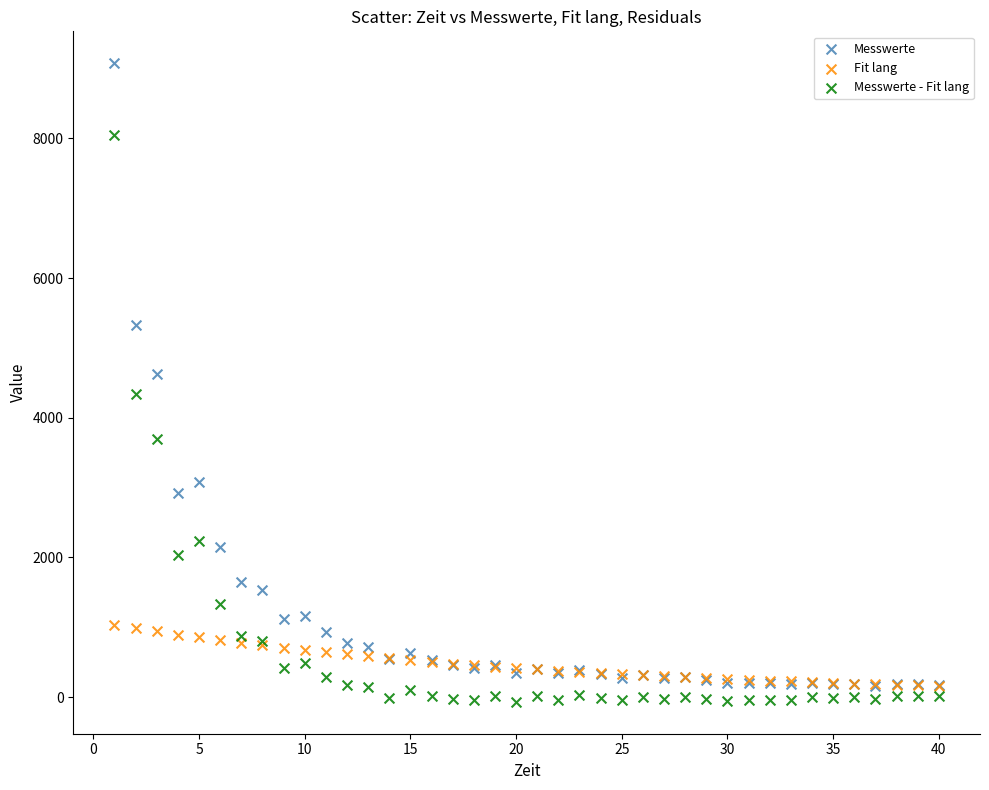

Which series contains the lowest Y value?

Messwerte - Fit lang